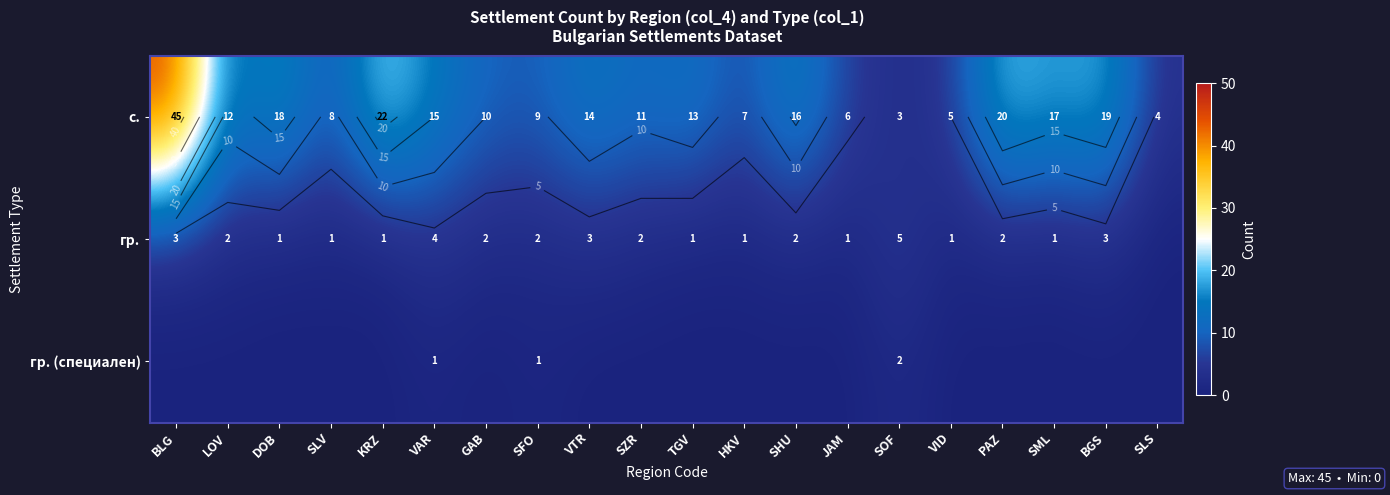

How many series are shown in this chart?

3